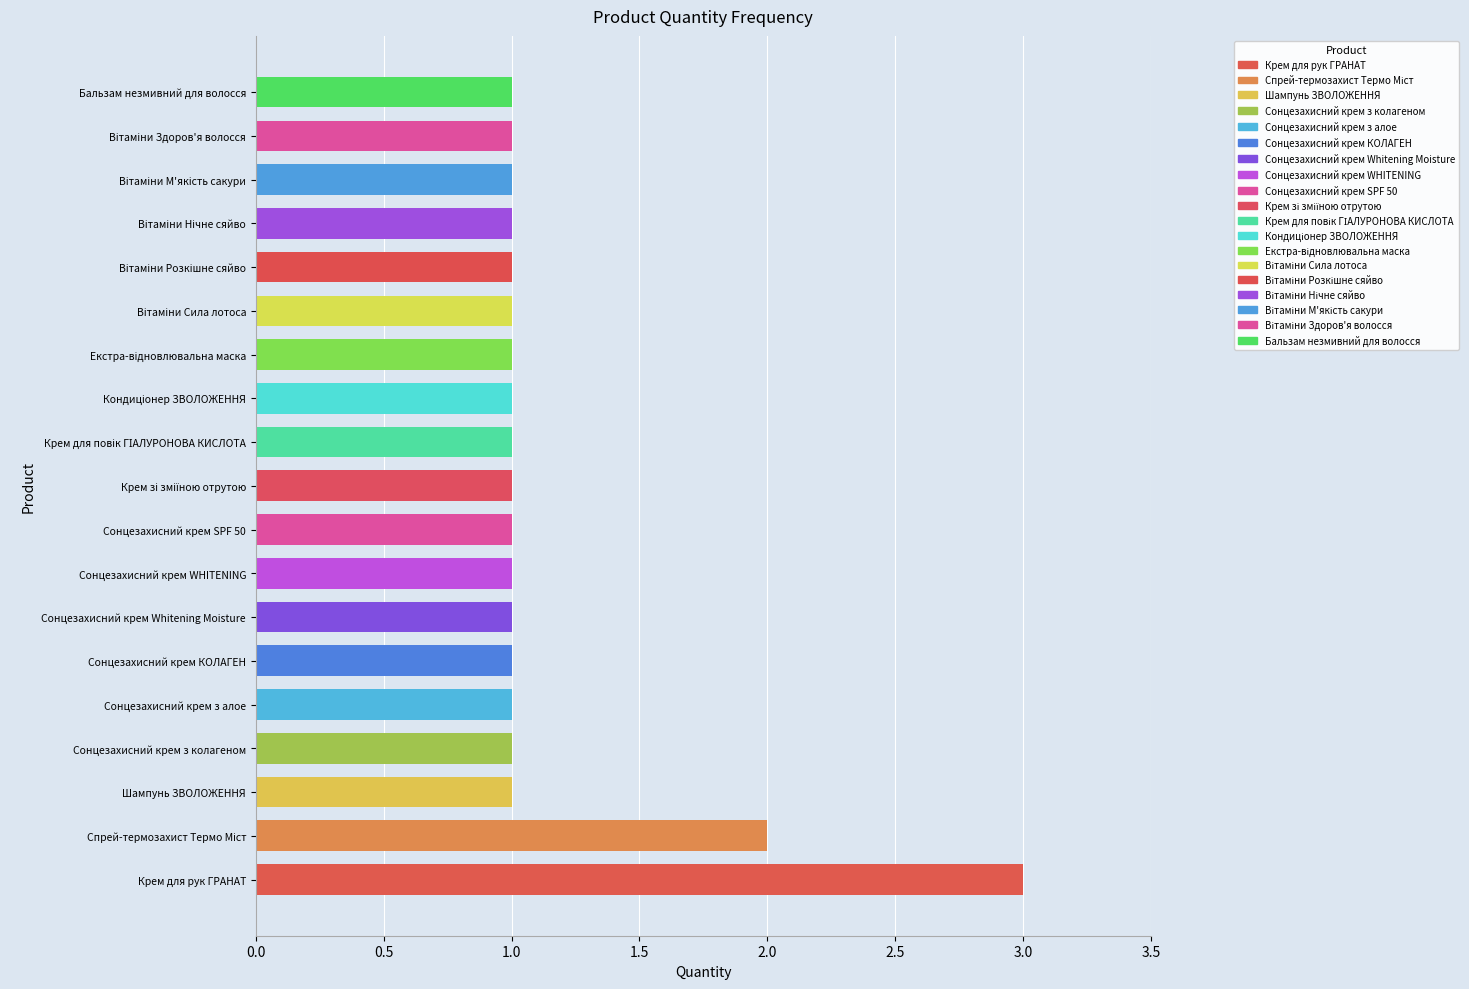

What is the difference between the maximum and second lowest values?

2